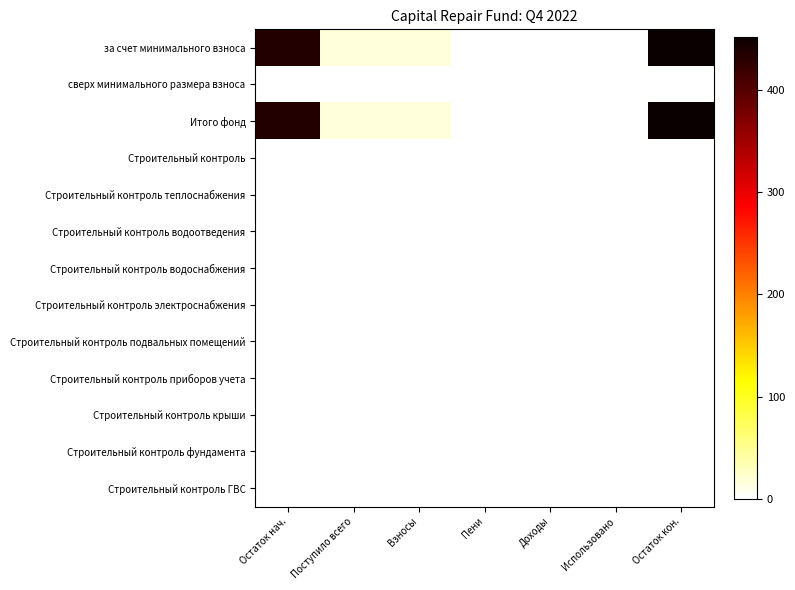

Reading left to right, list all the values displayed in this chart.

за счет минимального взноса: Остаток нач.=434.9	Поступило всего=16.6	Взносы=16.4	Пени=0.2	Доходы=0.0	Использовано=0.0	Остаток кон.=451.4
сверх минимального размера взноса: Остаток нач.=0.0	Поступило всего=0.0	Взносы=0.0	Пени=0.0	Доходы=0.0	Использовано=0.0	Остаток кон.=0.0
Итого фонд: Остаток нач.=434.9	Поступило всего=16.6	Взносы=16.4	Пени=0.2	Доходы=0.0	Использовано=0.0	Остаток кон.=451.4
Строительный контроль: Остаток нач.=0.0	Поступило всего=0.0	Взносы=0.0	Пени=0.0	Доходы=0.0	Использовано=0.0	Остаток кон.=0.0
Строительный контроль теплоснабжения: Остаток нач.=0.0	Поступило всего=0.0	Взносы=0.0	Пени=0.0	Доходы=0.0	Использовано=0.0	Остаток кон.=0.0
Строительный контроль водоотведения: Остаток нач.=0.0	Поступило всего=0.0	Взносы=0.0	Пени=0.0	Доходы=0.0	Использовано=0.0	Остаток кон.=0.0
Строительный контроль водоснабжения: Остаток нач.=0.0	Поступило всего=0.0	Взносы=0.0	Пени=0.0	Доходы=0.0	Использовано=0.0	Остаток кон.=0.0
Строительный контроль электроснабжения: Остаток нач.=0.0	Поступило всего=0.0	Взносы=0.0	Пени=0.0	Доходы=0.0	Использовано=0.0	Остаток кон.=0.0
Строительный контроль подвальных помещений: Остаток нач.=0.0	Поступило всего=0.0	Взносы=0.0	Пени=0.0	Доходы=0.0	Использовано=0.0	Остаток кон.=0.0
Строительный контроль приборов учета: Остаток нач.=0.0	Поступило всего=0.0	Взносы=0.0	Пени=0.0	Доходы=0.0	Использовано=0.0	Остаток кон.=0.0
Строительный контроль крыши: Остаток нач.=0.0	Поступило всего=0.0	Взносы=0.0	Пени=0.0	Доходы=0.0	Использовано=0.0	Остаток кон.=0.0
Строительный контроль фундамента: Остаток нач.=0.0	Поступило всего=0.0	Взносы=0.0	Пени=0.0	Доходы=0.0	Использовано=0.0	Остаток кон.=0.0
Строительный контроль ГВС: Остаток нач.=0.0	Поступило всего=0.0	Взносы=0.0	Пени=0.0	Доходы=0.0	Использовано=0.0	Остаток кон.=0.0